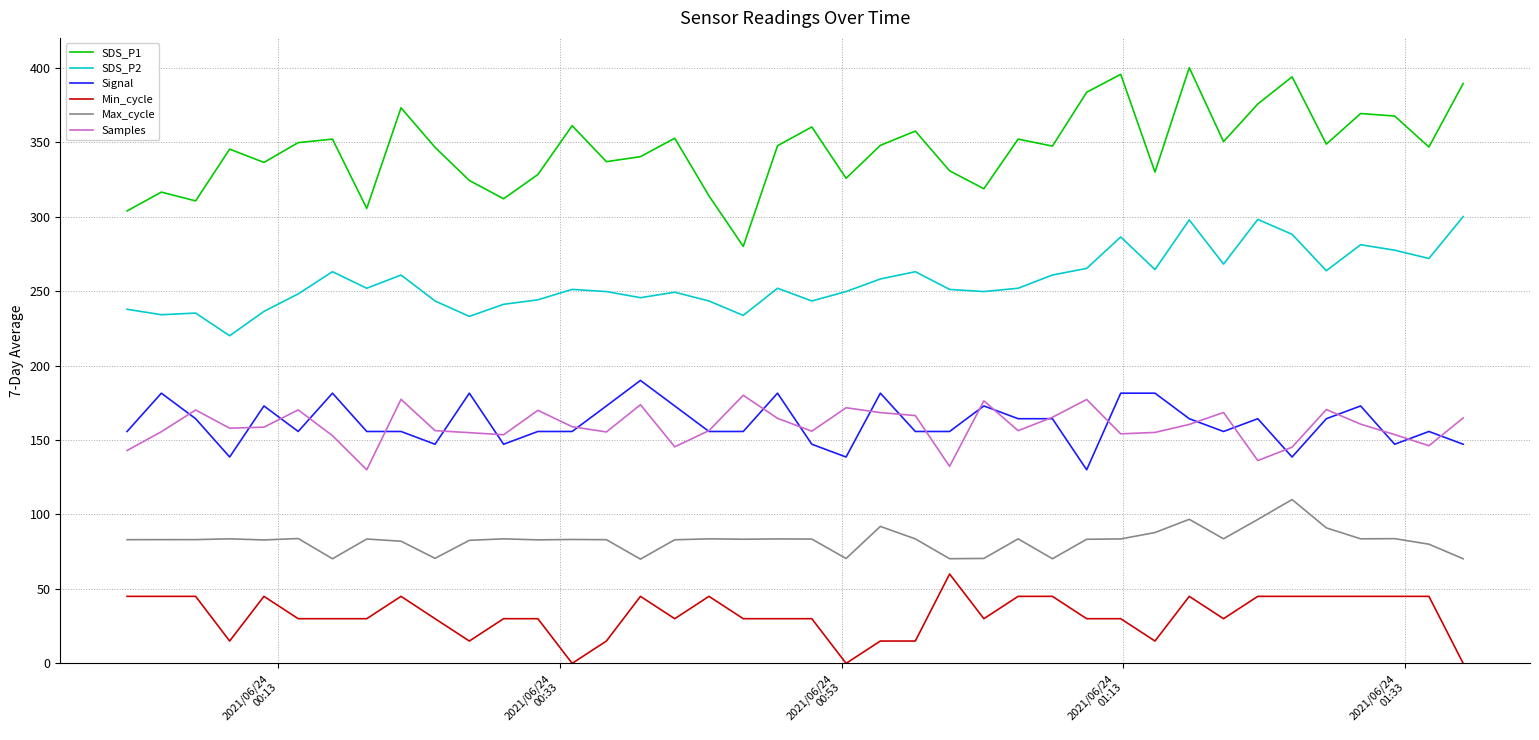

Which series has the widest spread of values?

SDS_P1